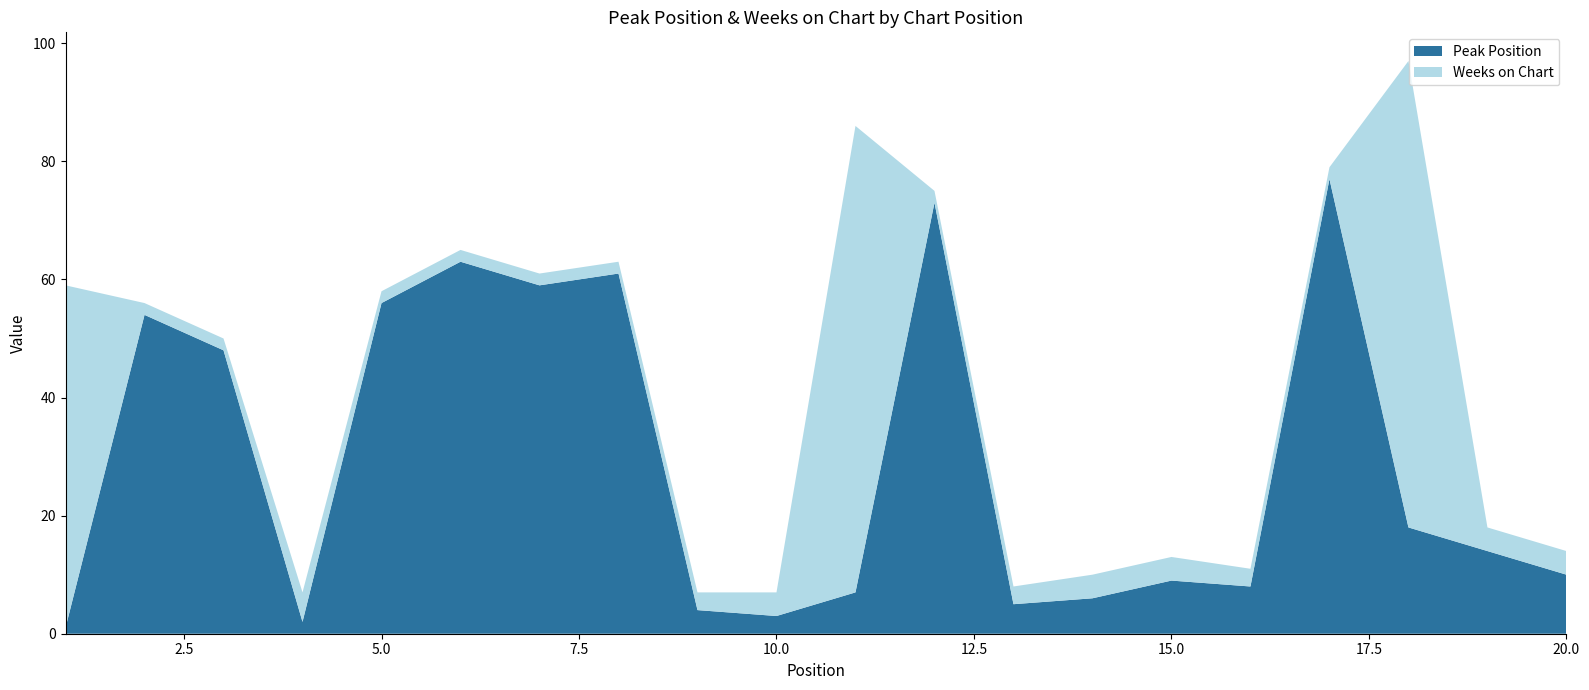

Reading left to right, transcribe all the data shown in this chart.

Peak Position: 1	54	48	2	56	63	59	61	4	3	7	73	5	6	9	8	77	18	14	10
Weeks on Chart: 58	2	2	5	2	2	2	2	3	4	79	2	3	4	4	3	2	79	4	4